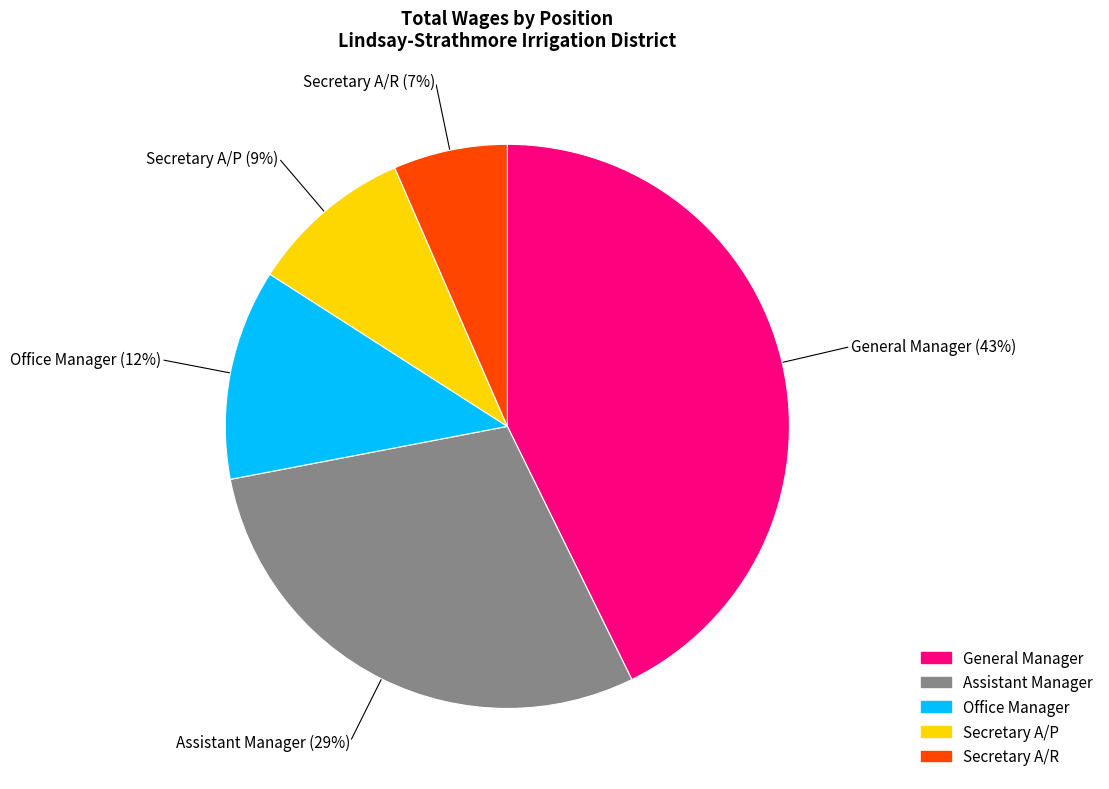

To the nearest percent, what portion does Secretary A/P represent?

9%